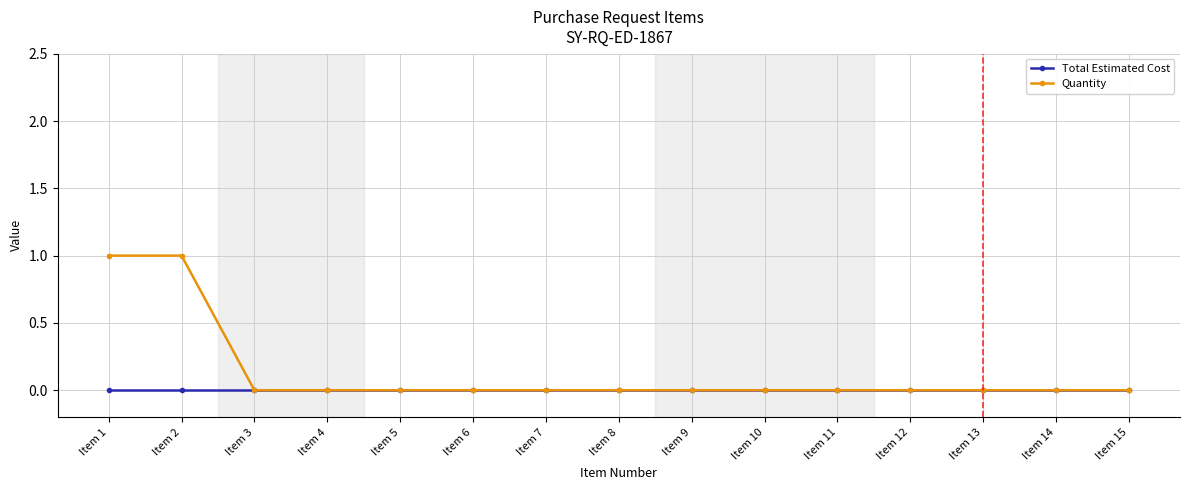

What is the maximum value for Quantity?

1